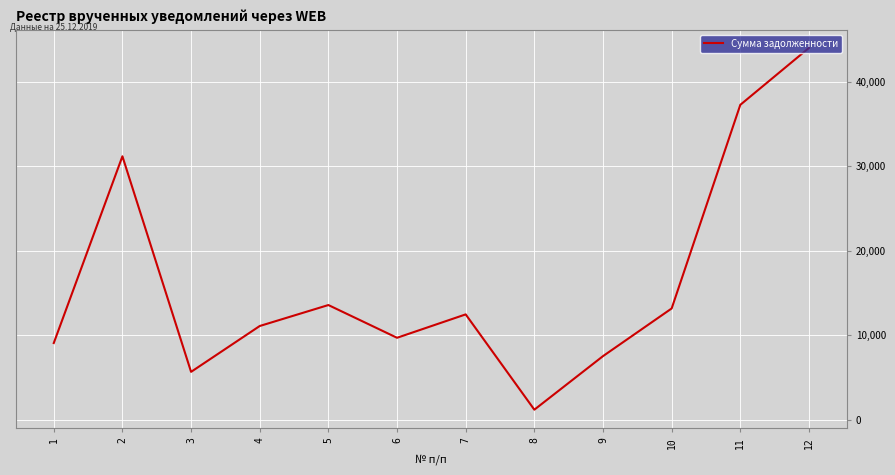

At which category does the data reach its first local peak?

2